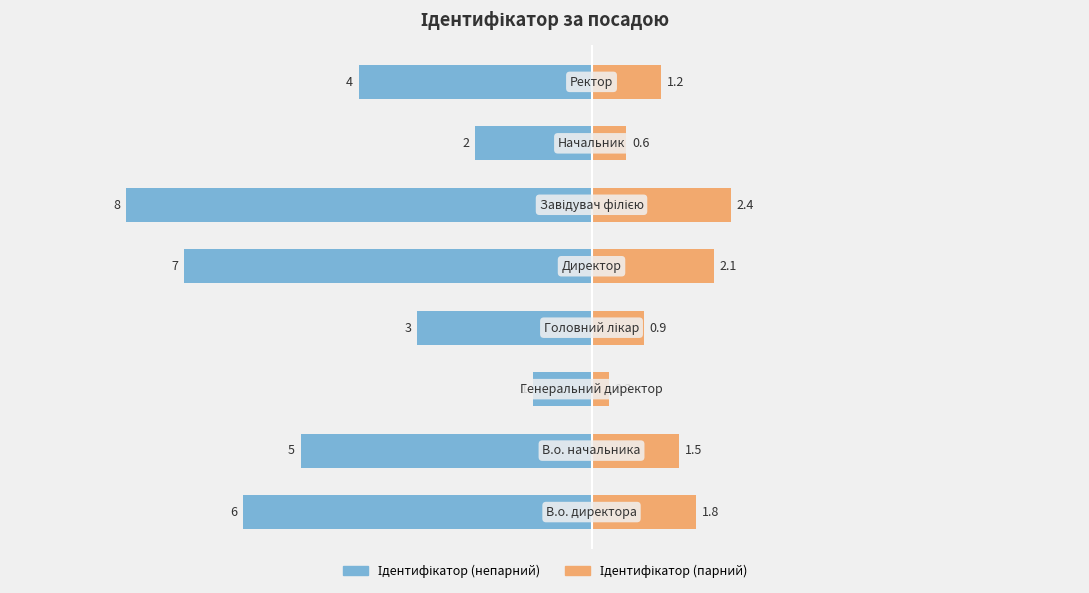

How many bars are there in each group?

2